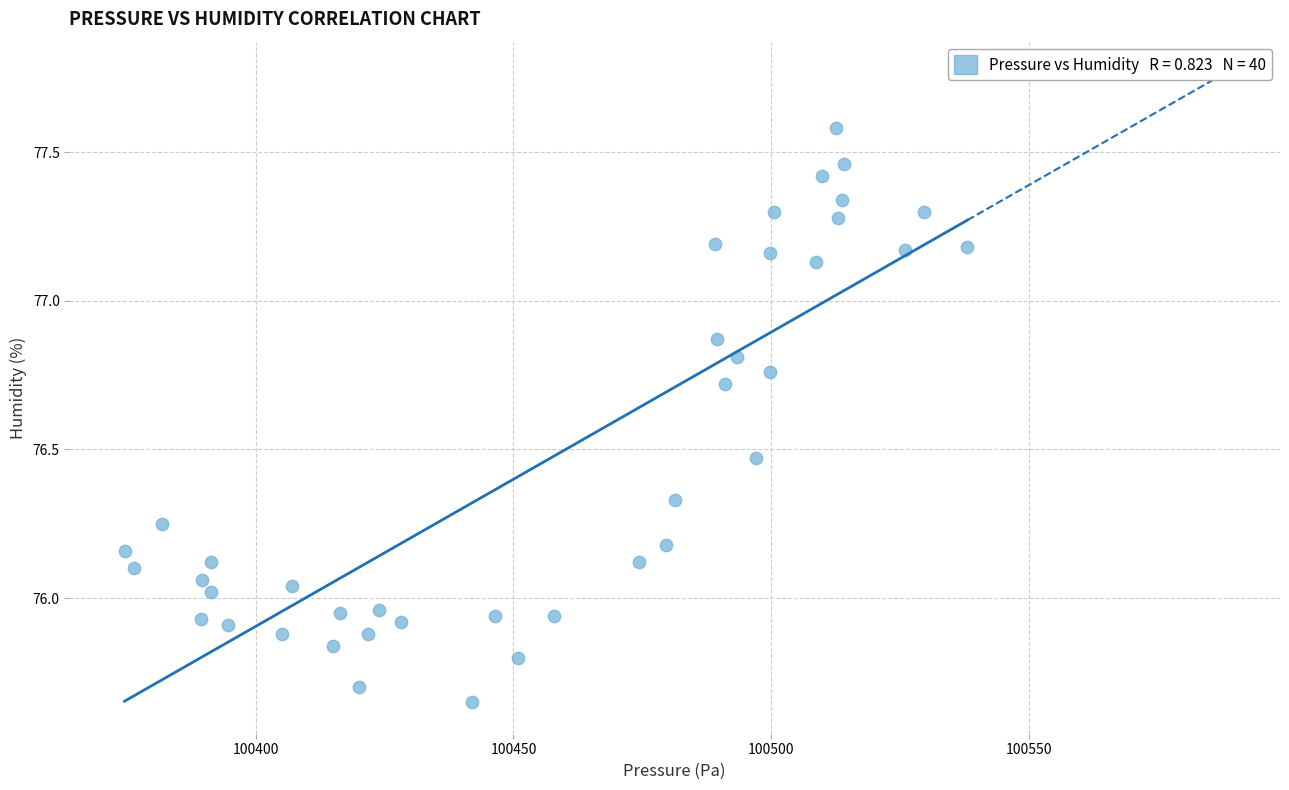

What is the range of Y values (max minus min)?

1.9